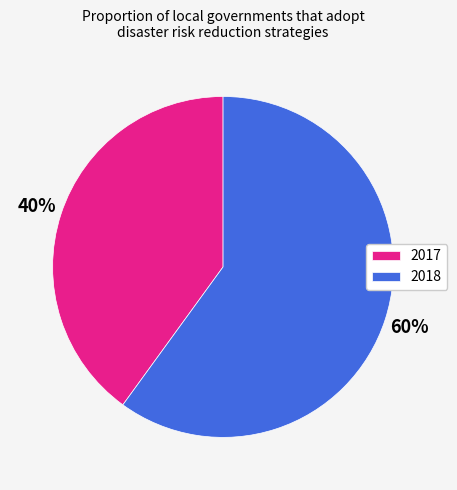

To the nearest percent, what portion does 2017 represent?

40%